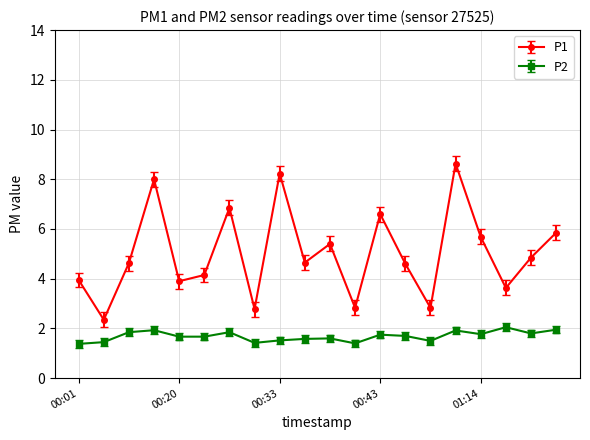

List the series in order of their overall mean, highest first.

P1, P2